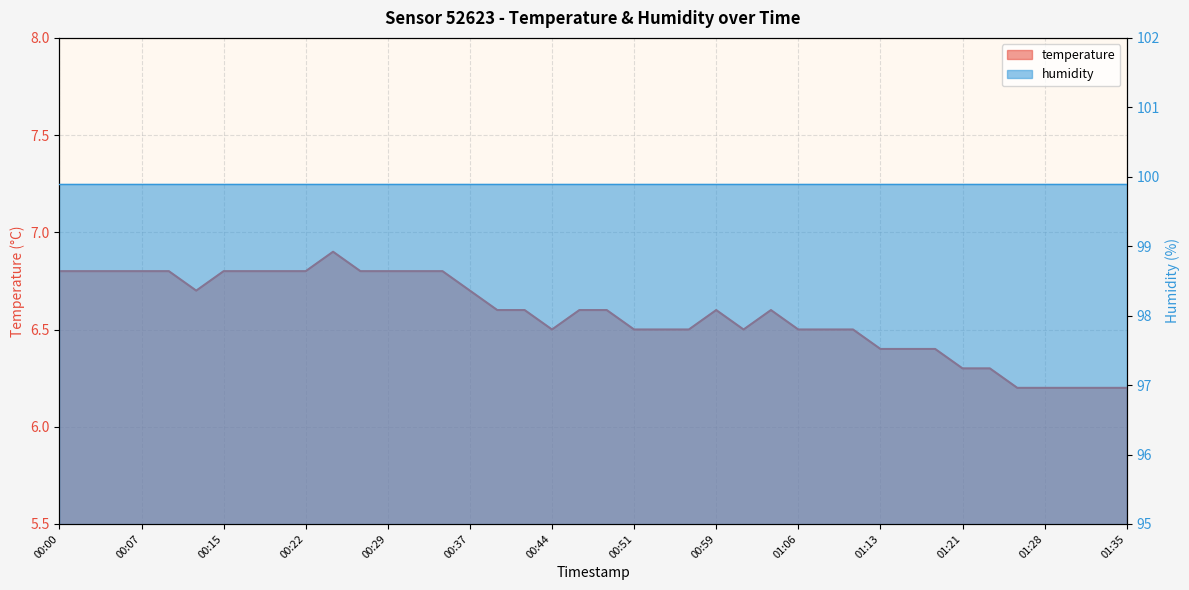

At which category does the data reach its first local peak?

00:24